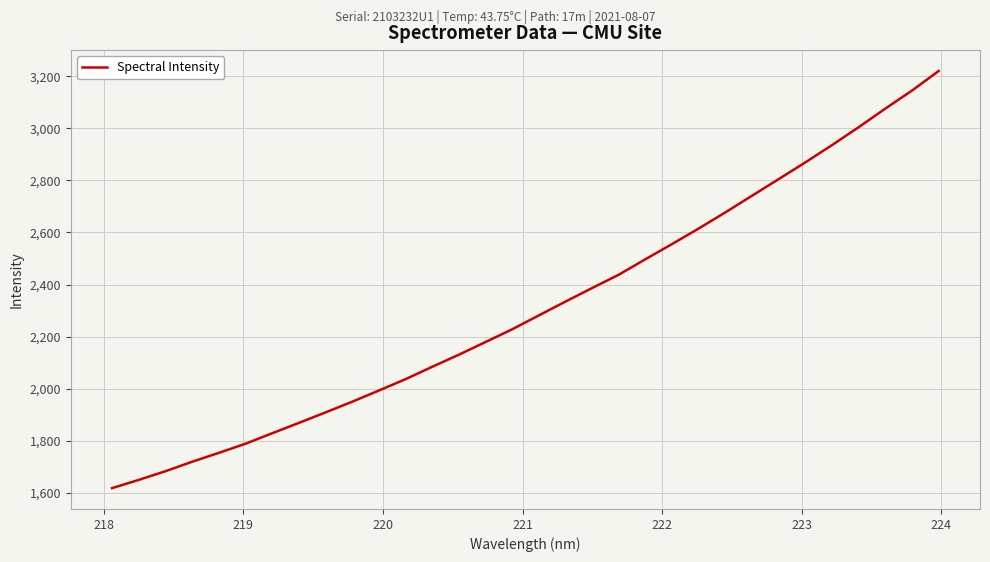

What is the difference between the maximum and minimum values?

1602.0